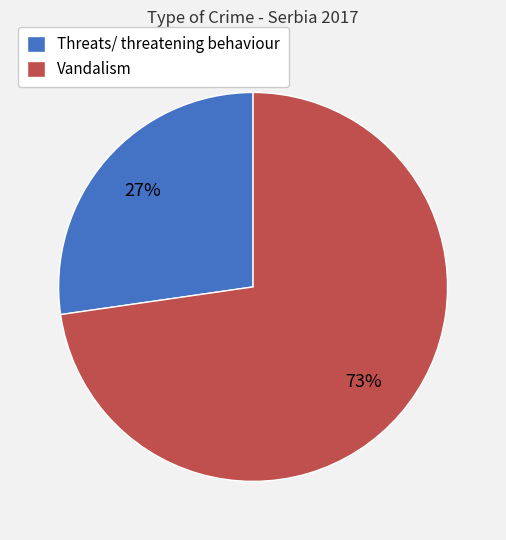

What is the largest slice in the pie chart?

Vandalism